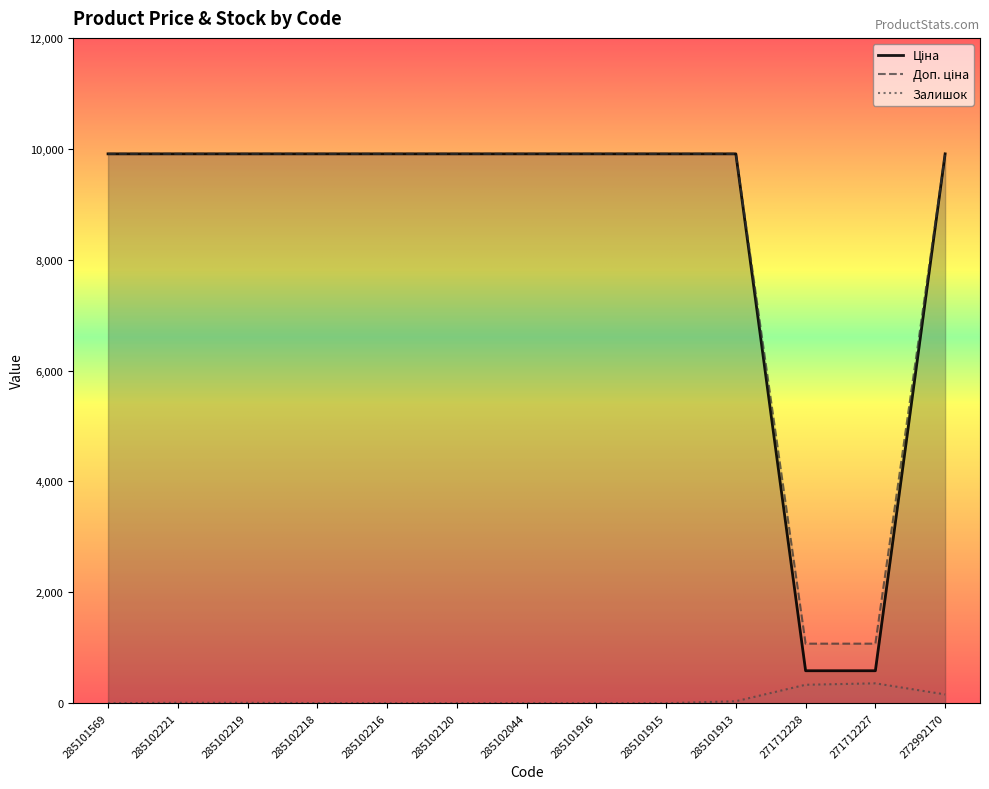

Which series has the largest total across all categories?

Доп. ціна